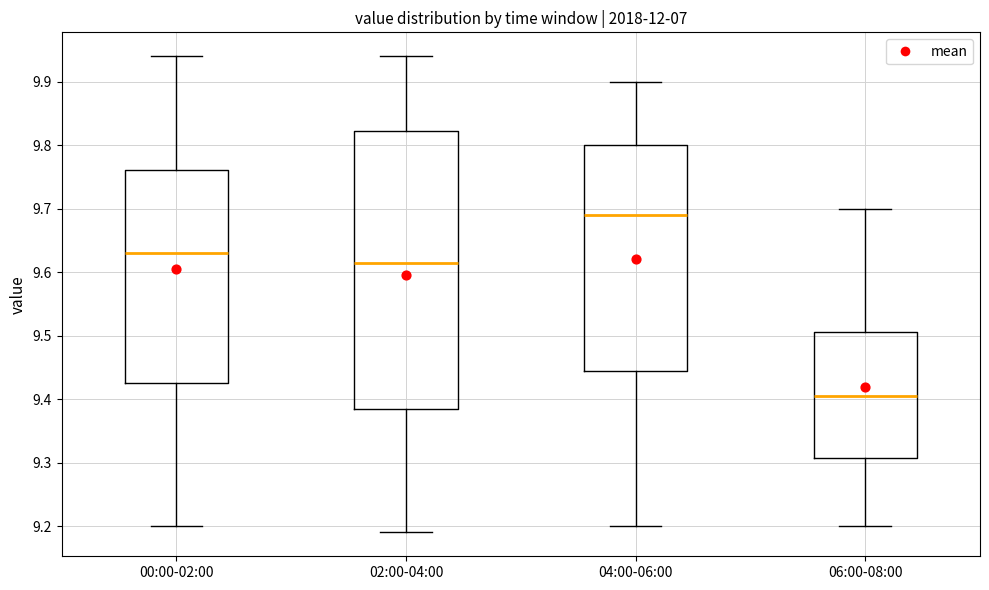

Reading left to right, read every box against the y-axis: the position of its median line, the range the box covers, and the ends of its whiskers. The values are not printed on the chart, so give them approximately, as read against the axis.

00:00-02:00: median 9.63, box 9.43 to 9.76, whiskers 9.20 to 9.94
02:00-04:00: median 9.62, box 9.39 to 9.82, whiskers 9.19 to 9.94
04:00-06:00: median 9.69, box 9.45 to 9.80, whiskers 9.20 to 9.90
06:00-08:00: median 9.41, box 9.31 to 9.51, whiskers 9.20 to 9.70